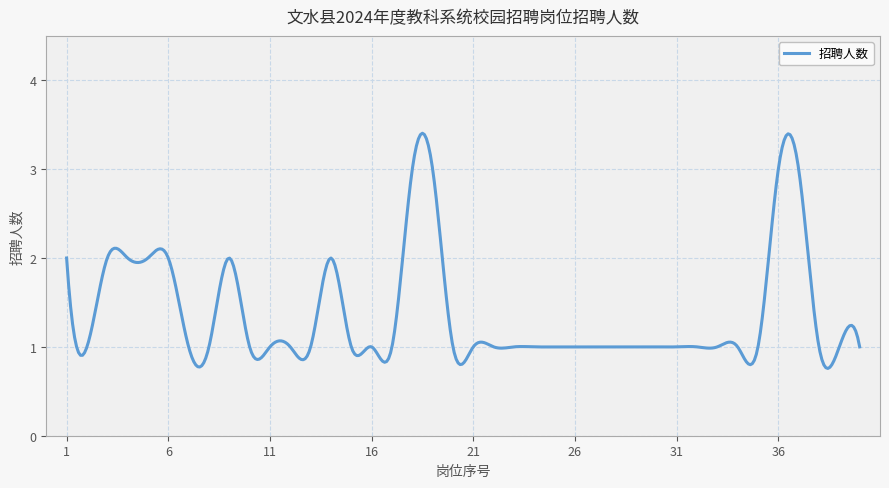

Does the chart display data point markers on the line(s)?

No